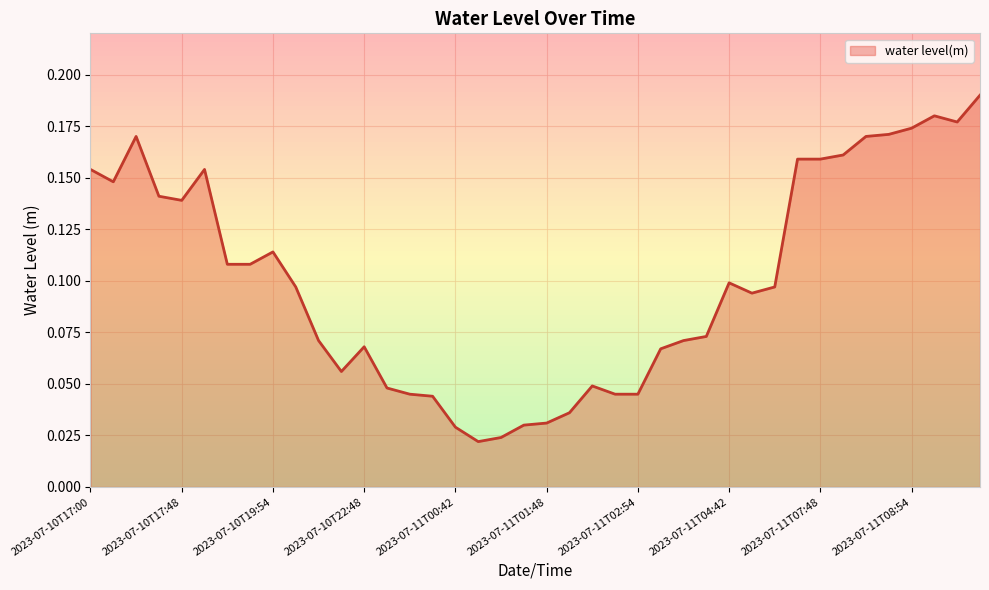

Does the chart have visible grid lines?

Yes